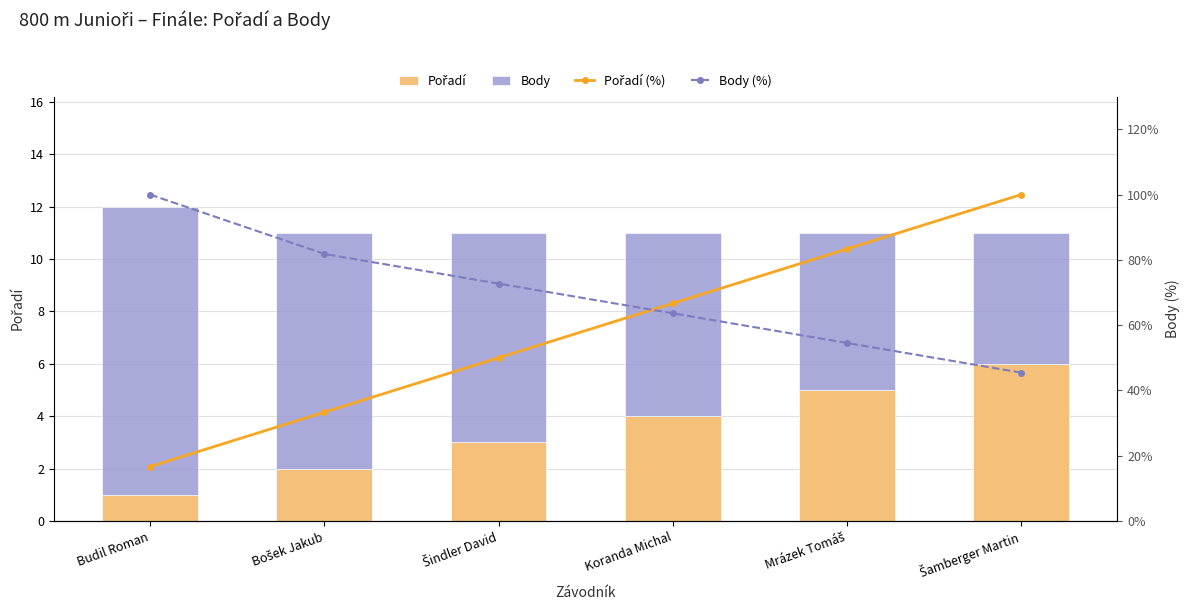

At how many categories does at least one series exceed 20?

6